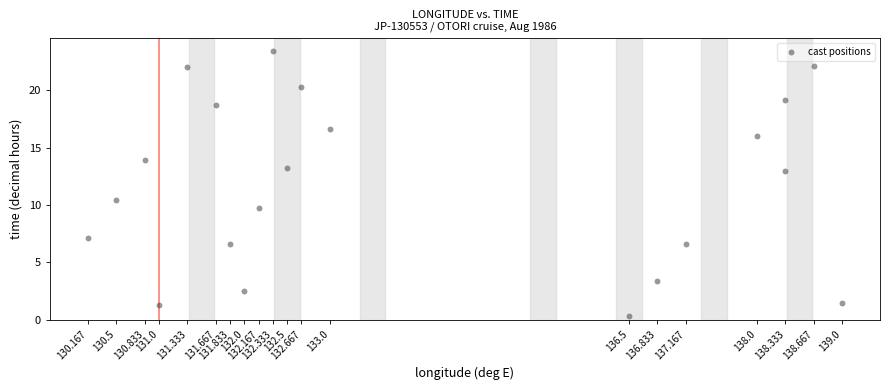

What is the range of X values (max minus min)?

8.8